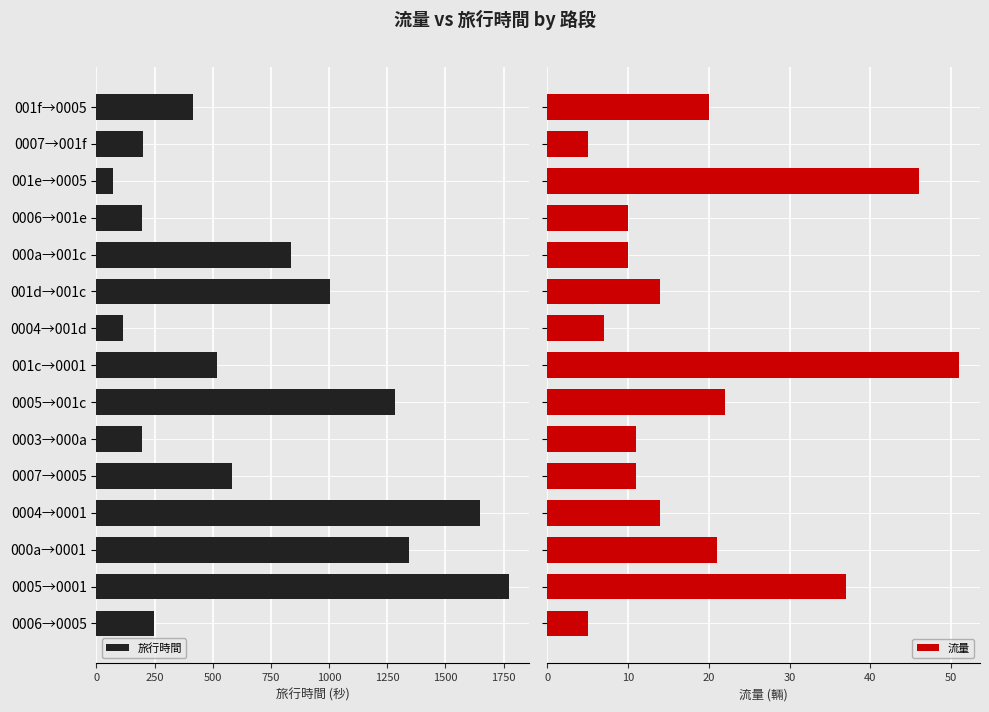

At which label does 旅行時間 reach its minimum?

001e→0005